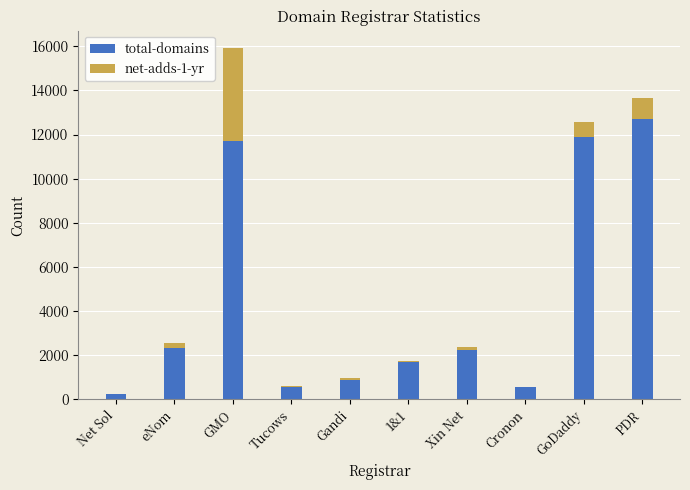

Which category has the highest value in the total-domains series?

PDR